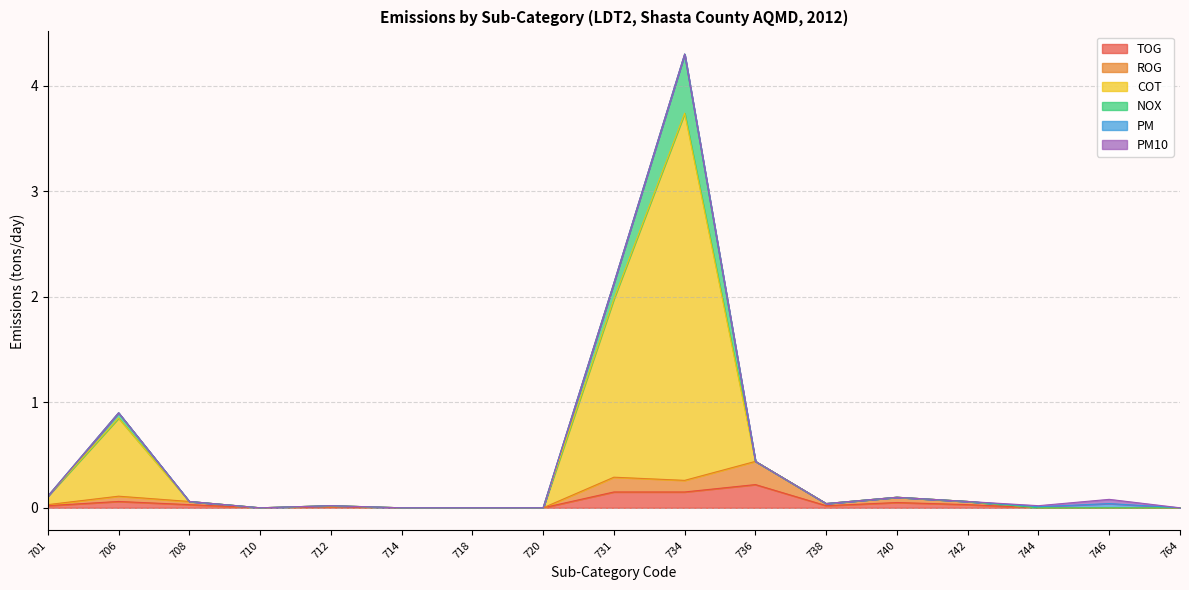

The value of ROG at 718 is -0.2. True or false?

False